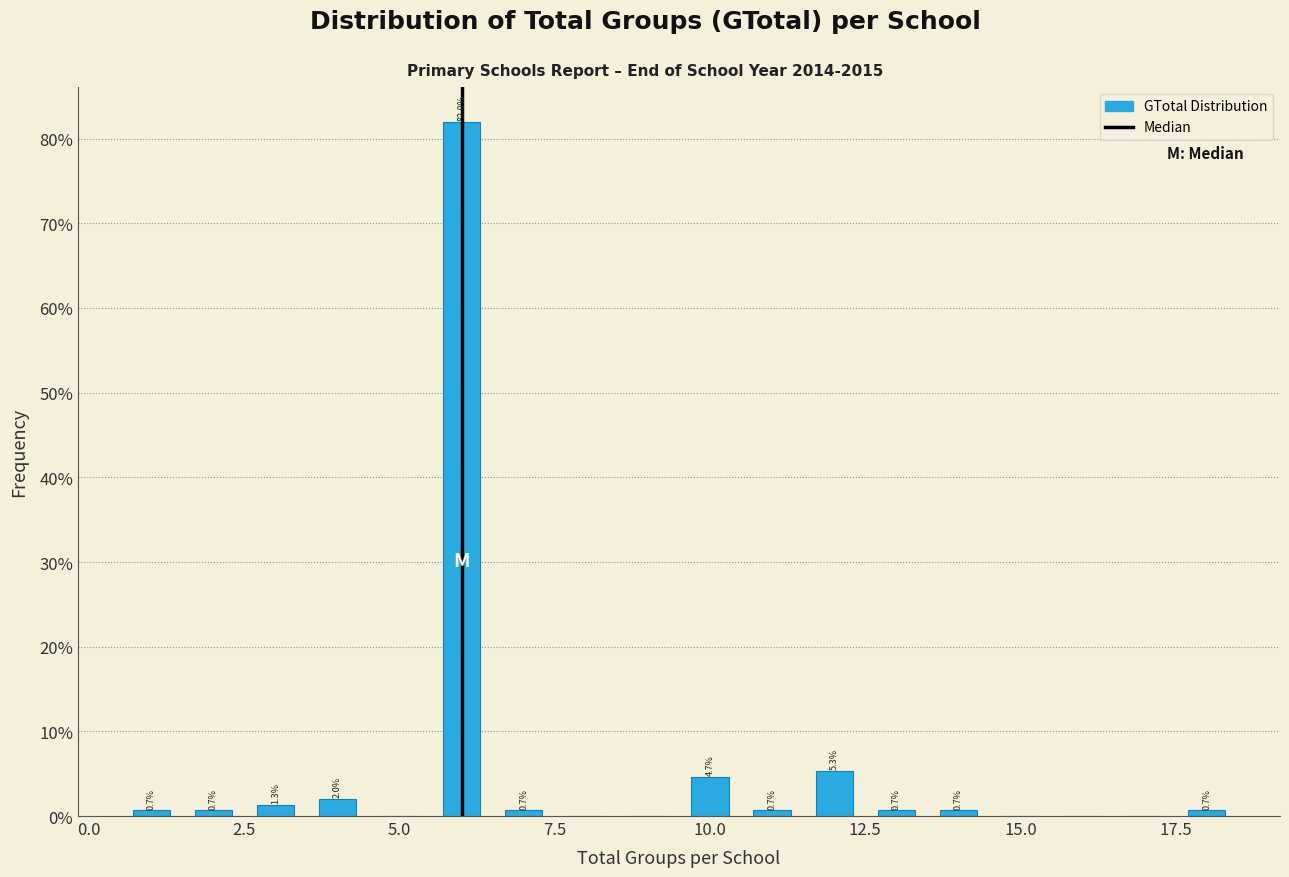

Read against the x-axis, roughly where is the centre of the tallest bar?

6.0